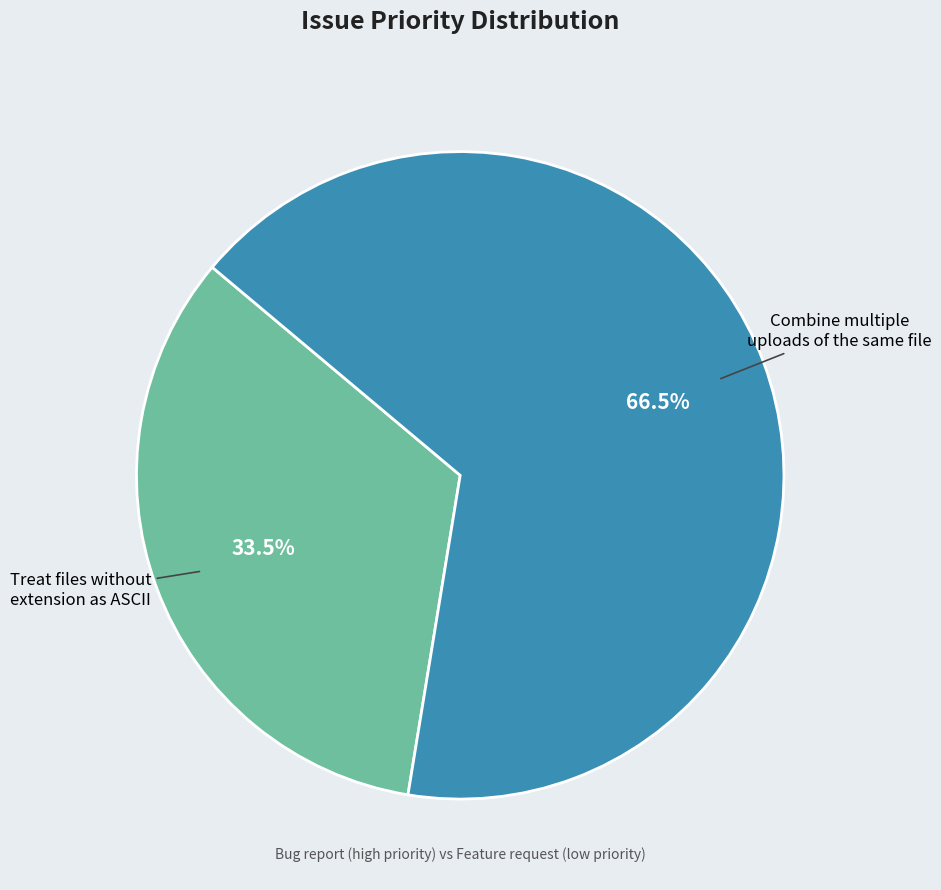

Does any single category account for the majority?

Yes